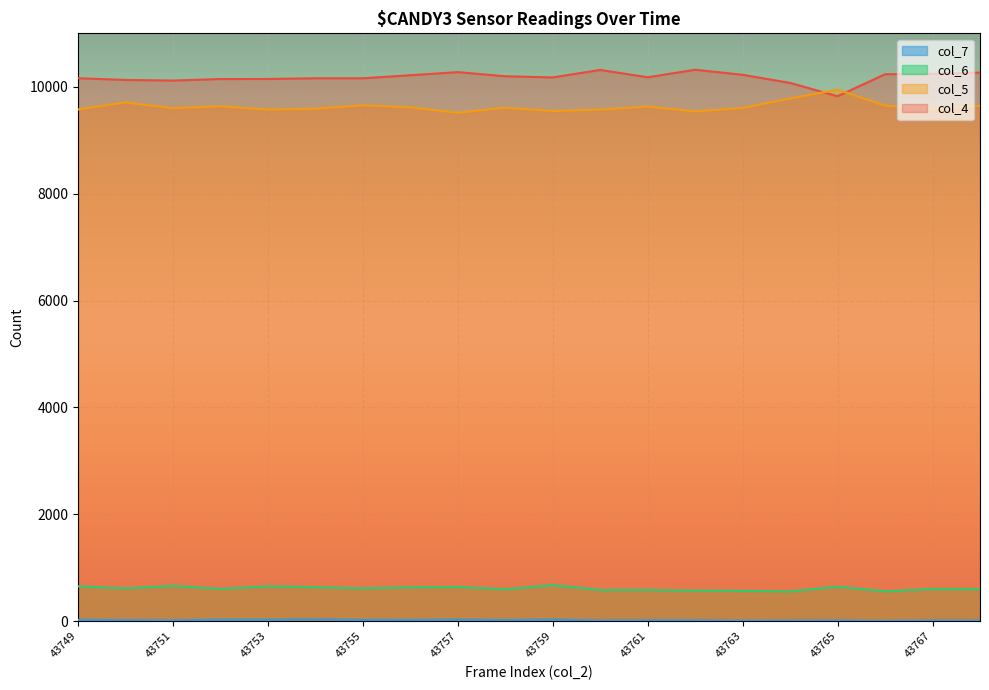

What are all the series names shown in the legend?

col_4, col_5, col_6, col_7